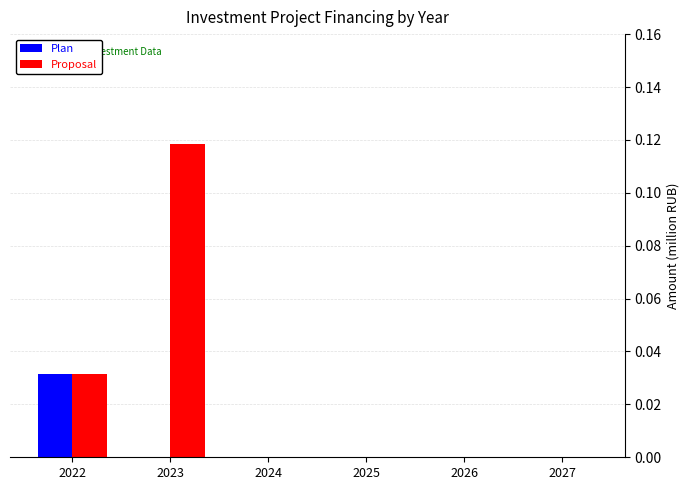

Which series has the largest total across all categories?

Proposal